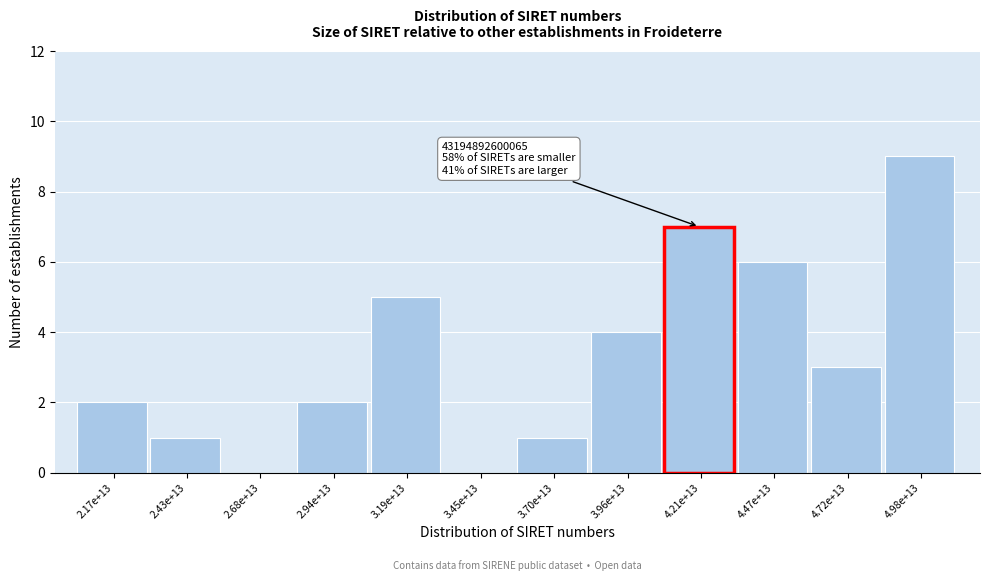

Reading left to right, transcribe all the data shown in this chart.

2.17e+13=2	2.43e+13=1	2.68e+13=0	2.94e+13=2	3.19e+13=5	3.45e+13=0	3.70e+13=1	3.96e+13=4	4.21e+13=7	4.47e+13=6	4.72e+13=3	4.98e+13=9